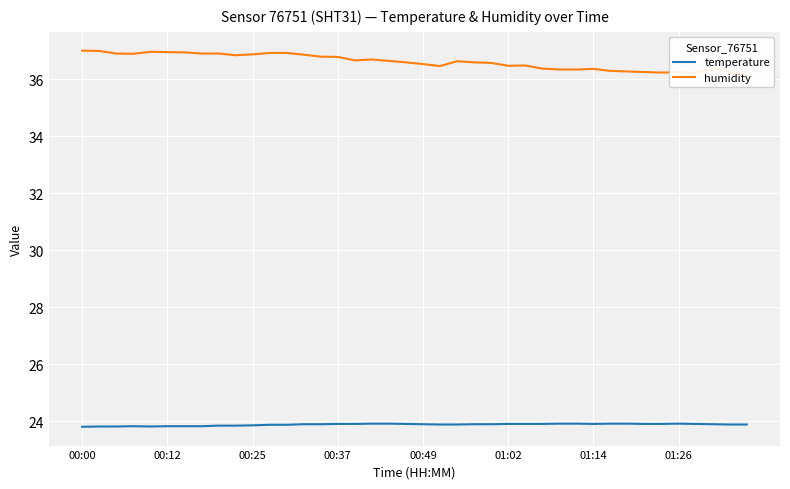

What is the highest value of the temperature series?

23.9